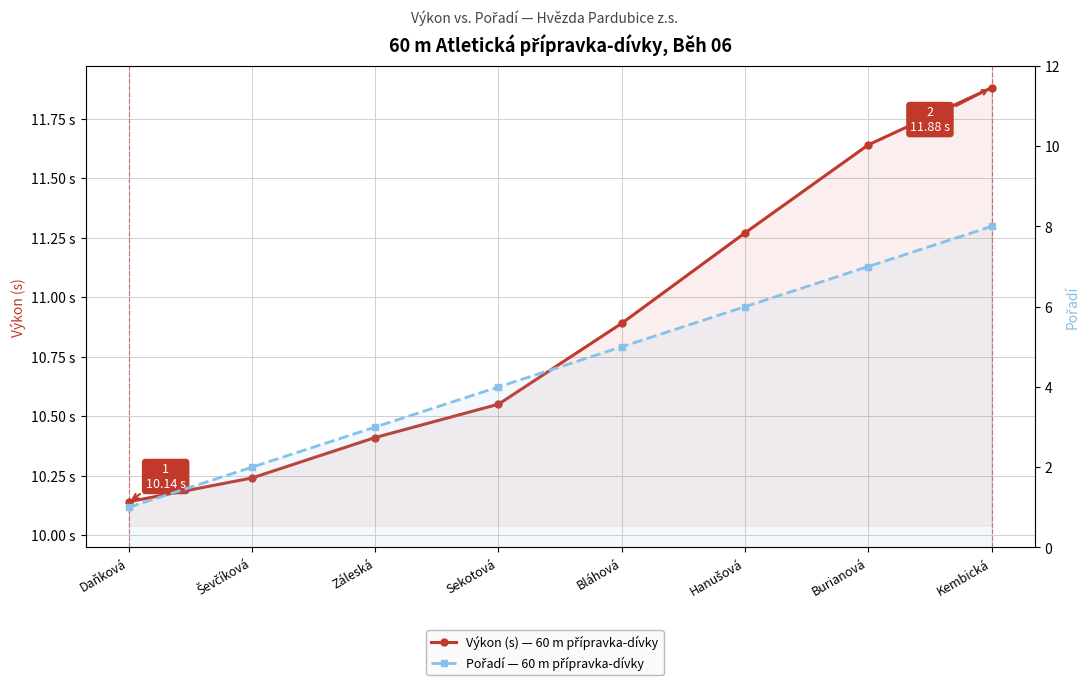

True or false: Pořadí — 60 m přípravka-dívky has a value of 3.4 at Ševčíková.

False